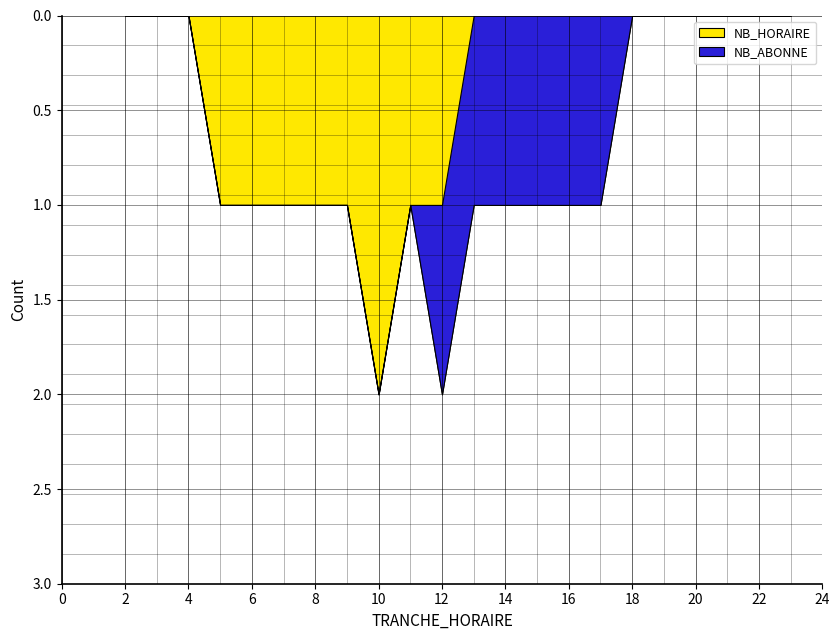

What is the value of the NB_ABONNE point at the 8th from the left?

1